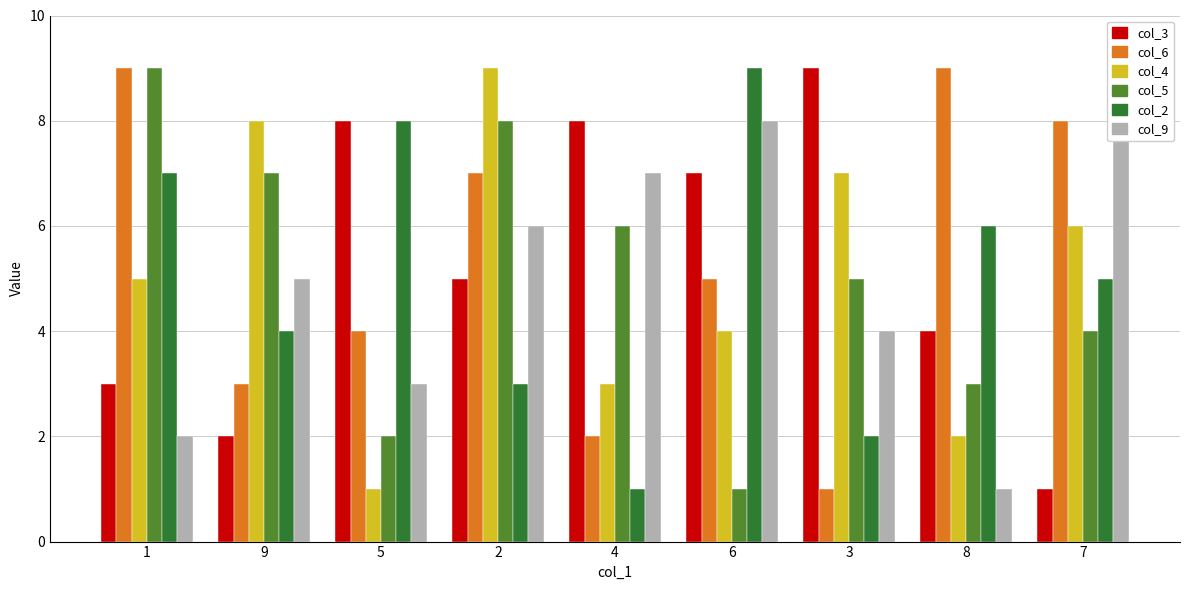

What are all the series names shown in the legend?

col_3, col_6, col_4, col_5, col_2, col_9